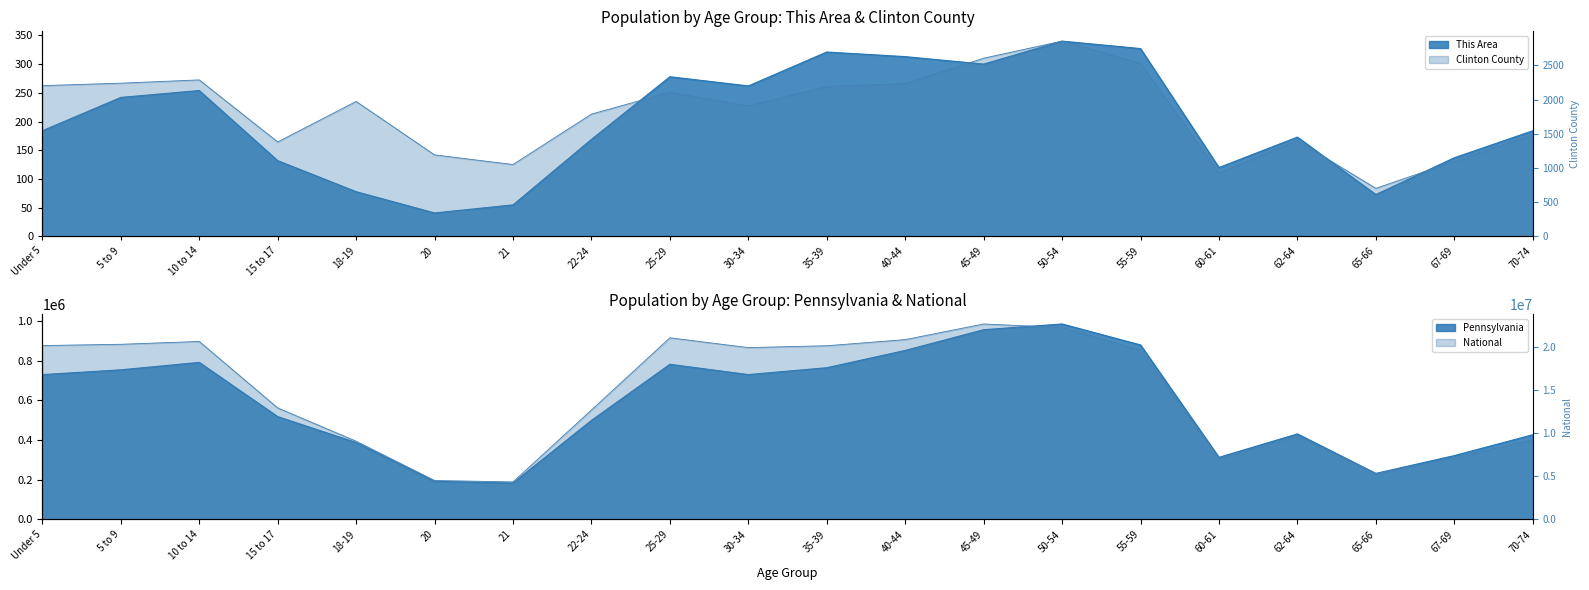

What is the minimum value shown in the chart?

41